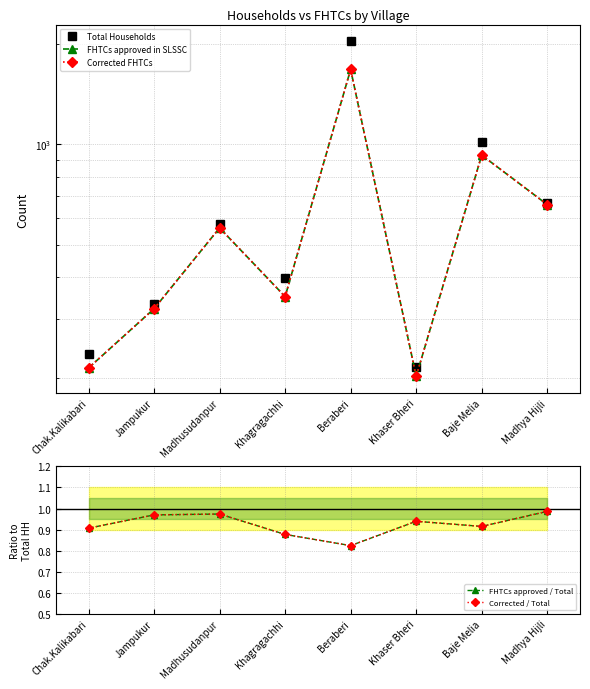

How many lines are shown in the chart?

5